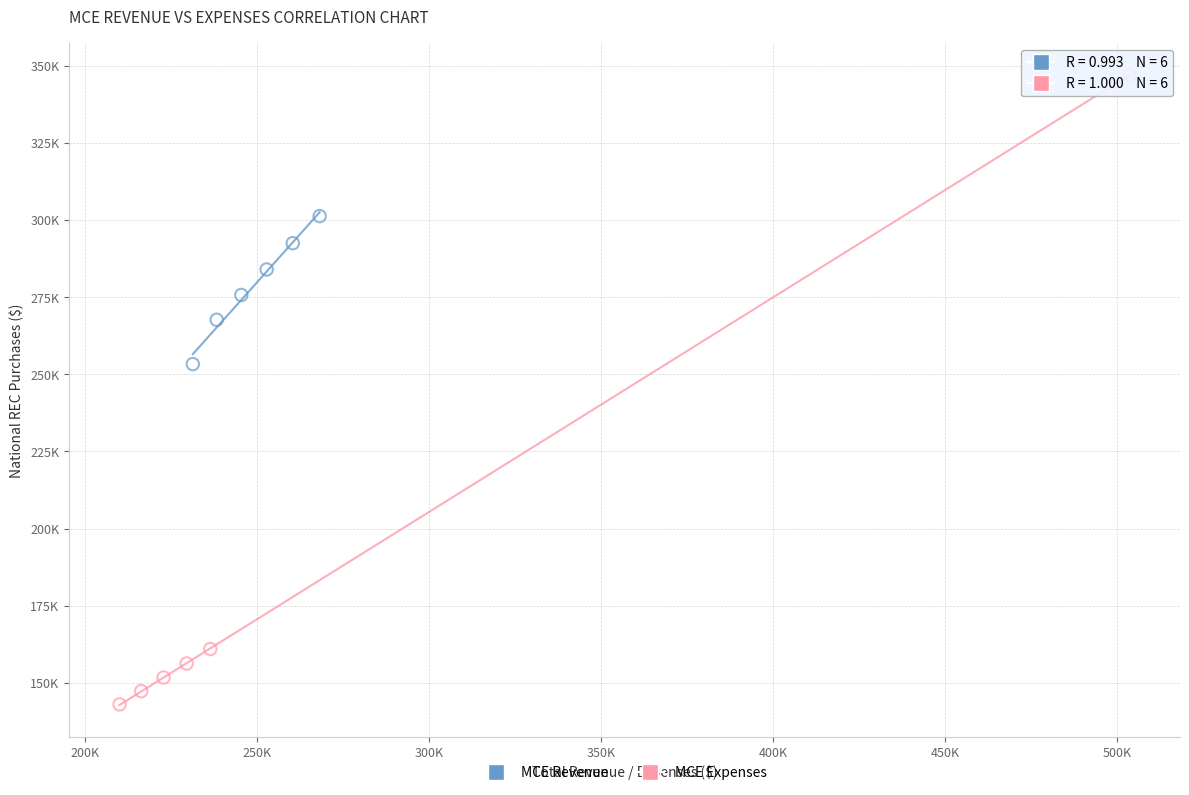

What are all the series names shown in the legend?

MCE Revenue, MCE Expenses